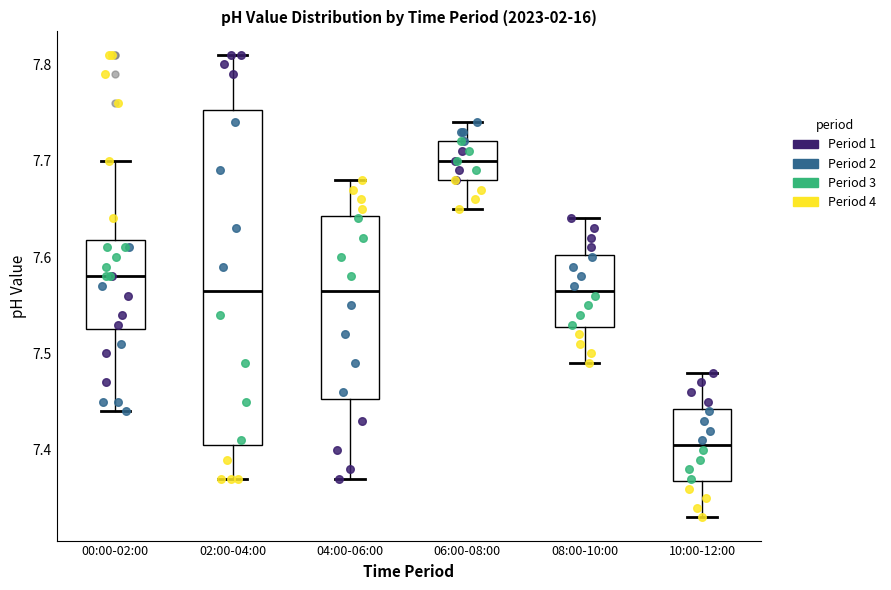

Where does the upper whisker of the box for 04:00-06:00 end on the y-axis? The values are not printed on the chart, so give them approximately, as read against the axis.

7.68